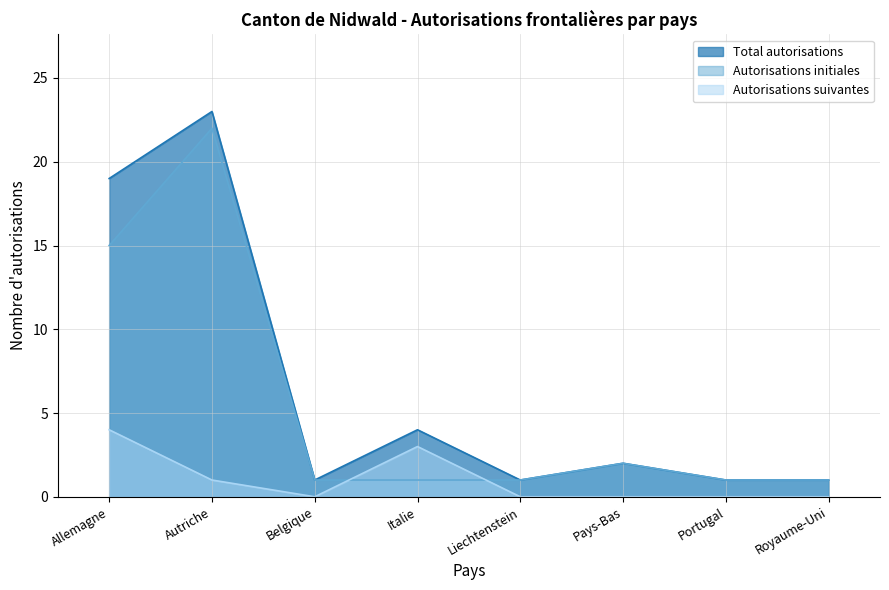

What is the value of the Autorisations initiales point at the 1st from the left?

15